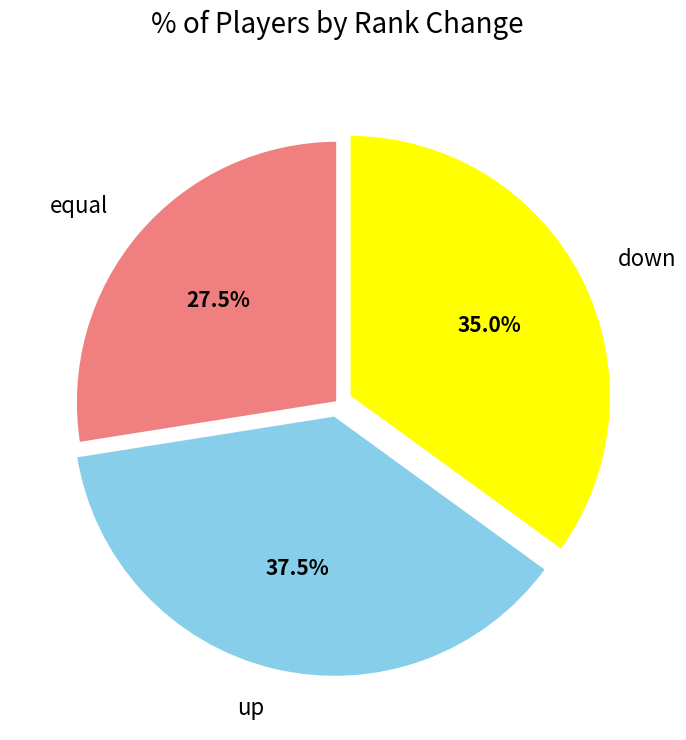

Which slice is the largest?

up